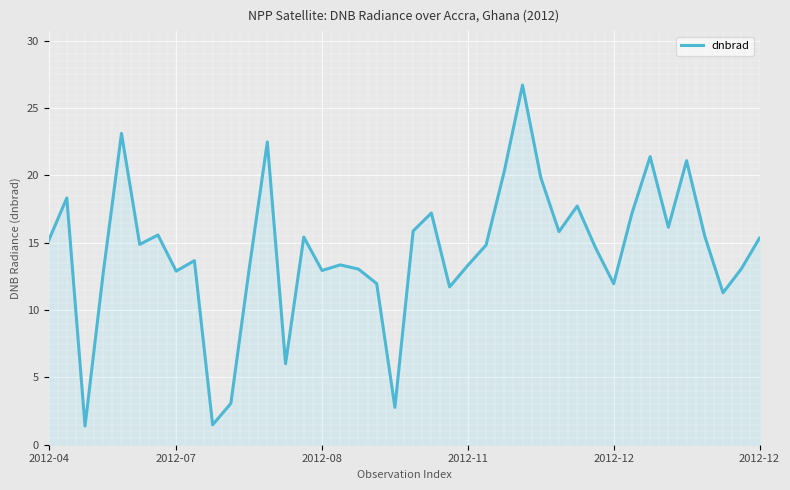

What is the maximum value shown in the chart?

26.7